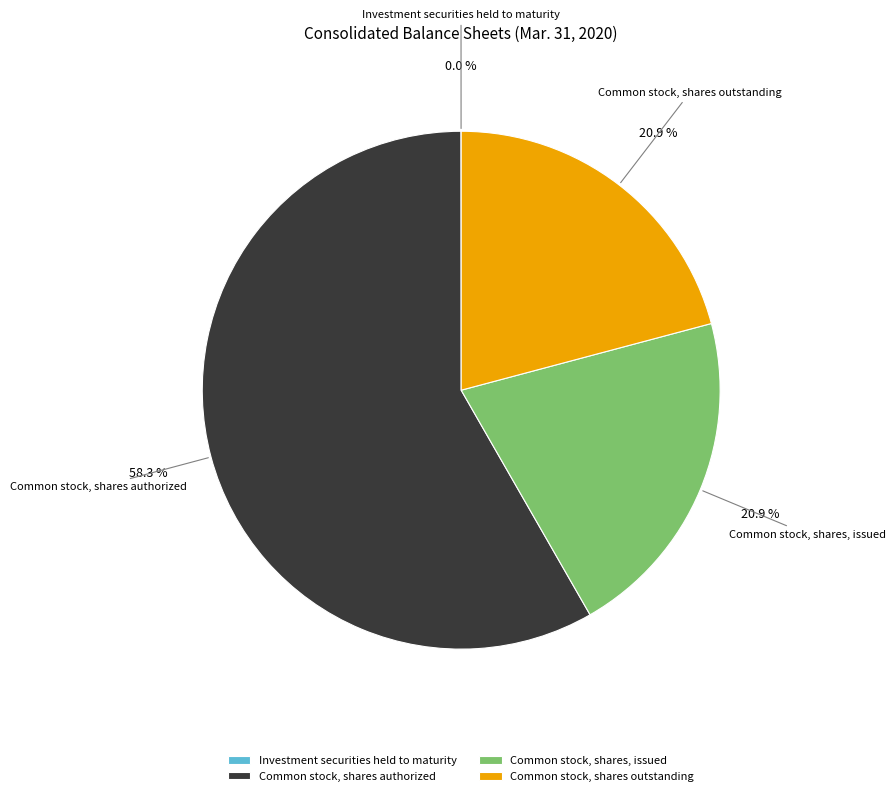

Is there a majority slice in this chart?

Yes